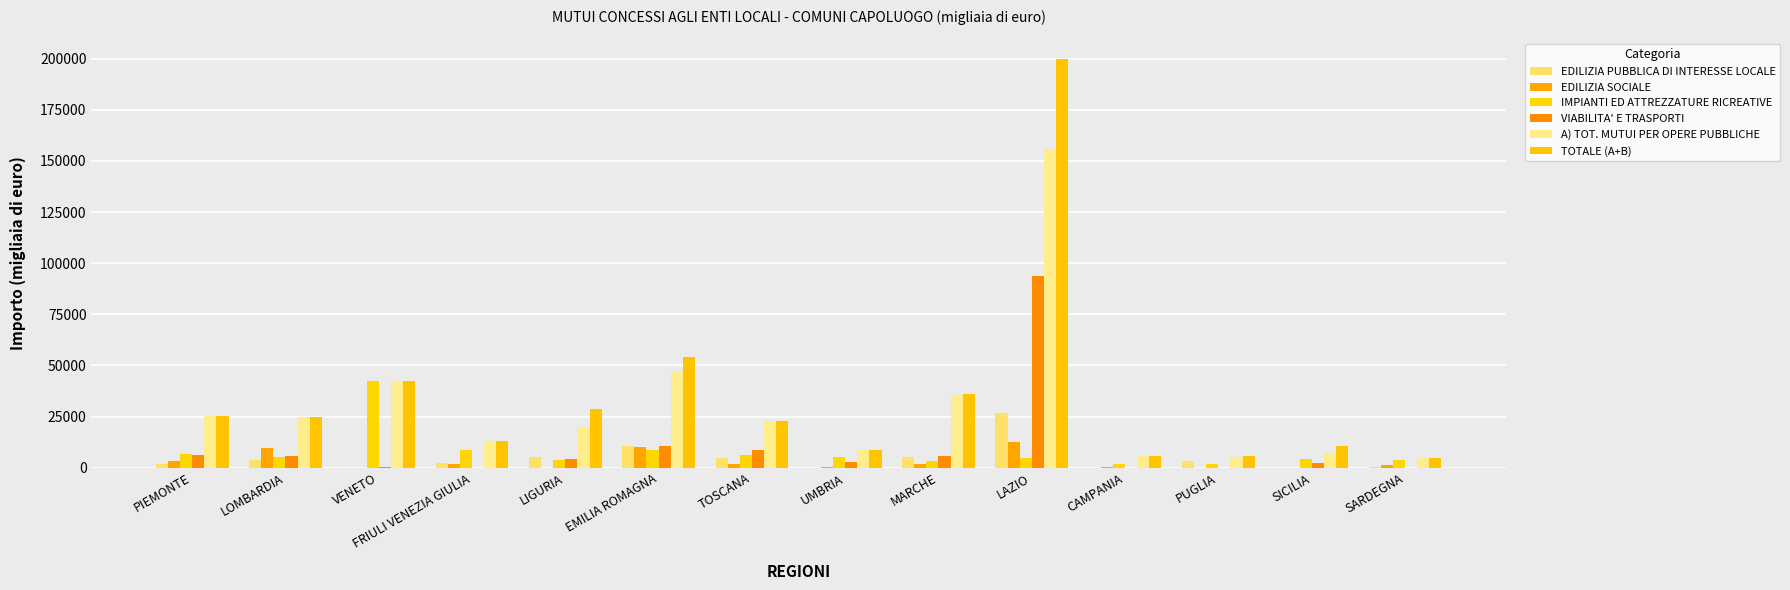

The value of IMPIANTI ED ATTREZZATURE RICREATIVE at LAZIO is 4618. True or false?

True